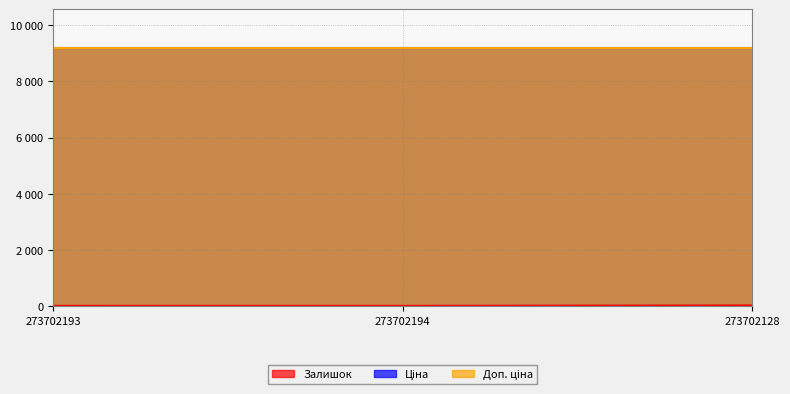

Rank the series by their maximum value, from highest to lowest.

Ціна, Доп. ціна, Залишок